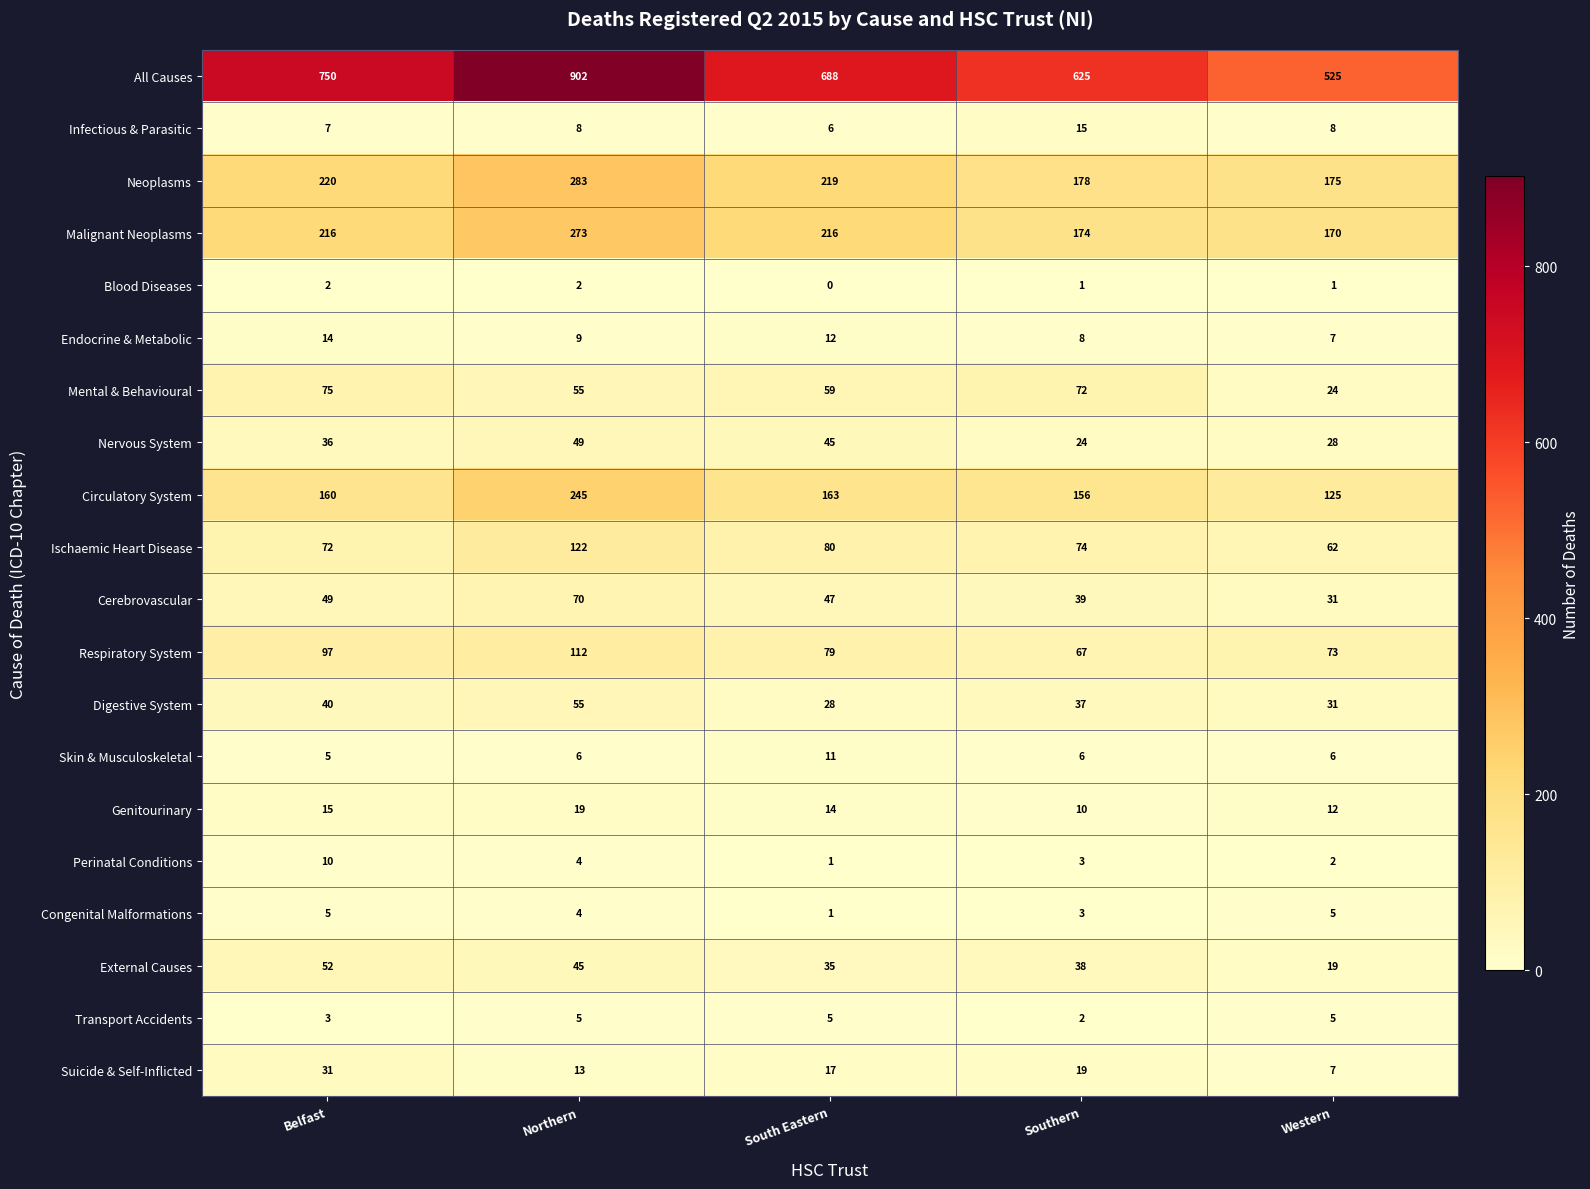

Which category has the lowest value across all series?

South Eastern